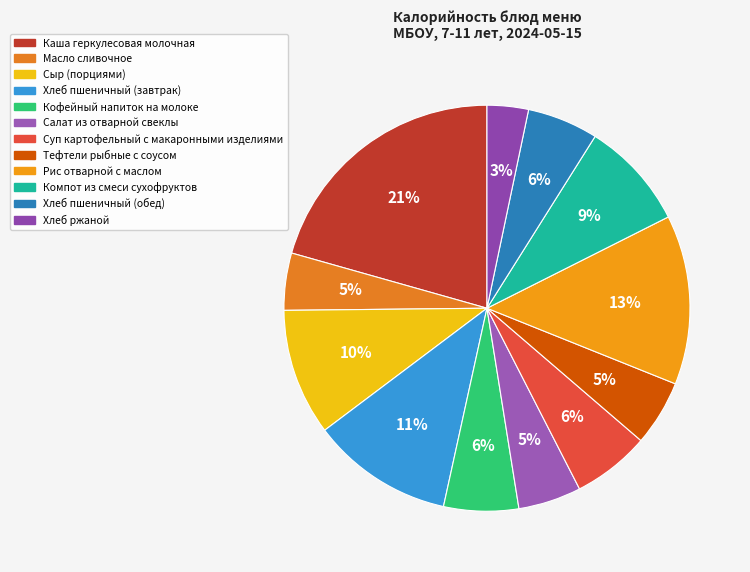

What percentage is NOT represented by Хлеб пшеничный (обед)?

94.3%